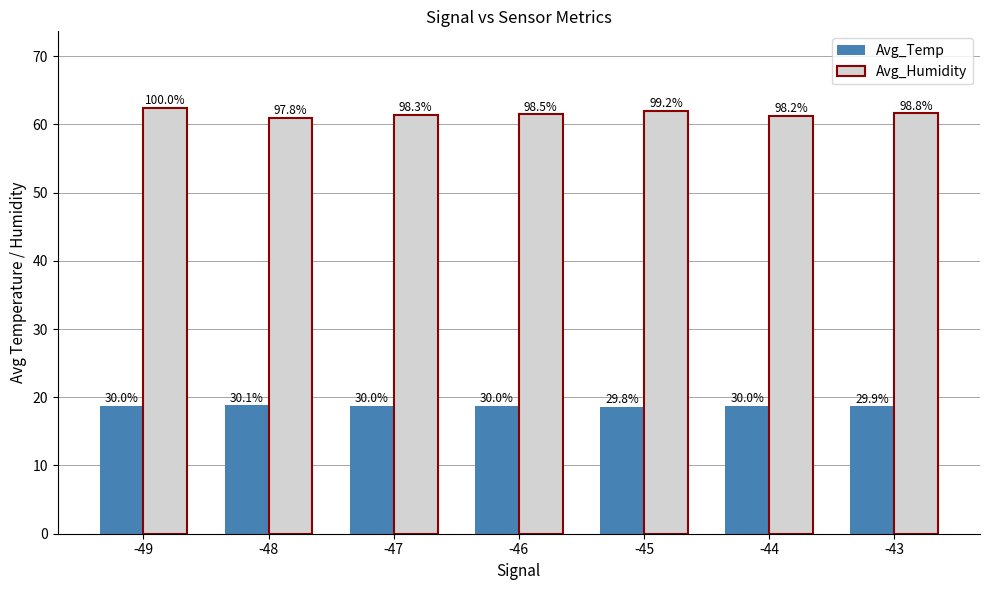

What are all the series names shown in the legend?

Avg_Temp, Avg_Humidity